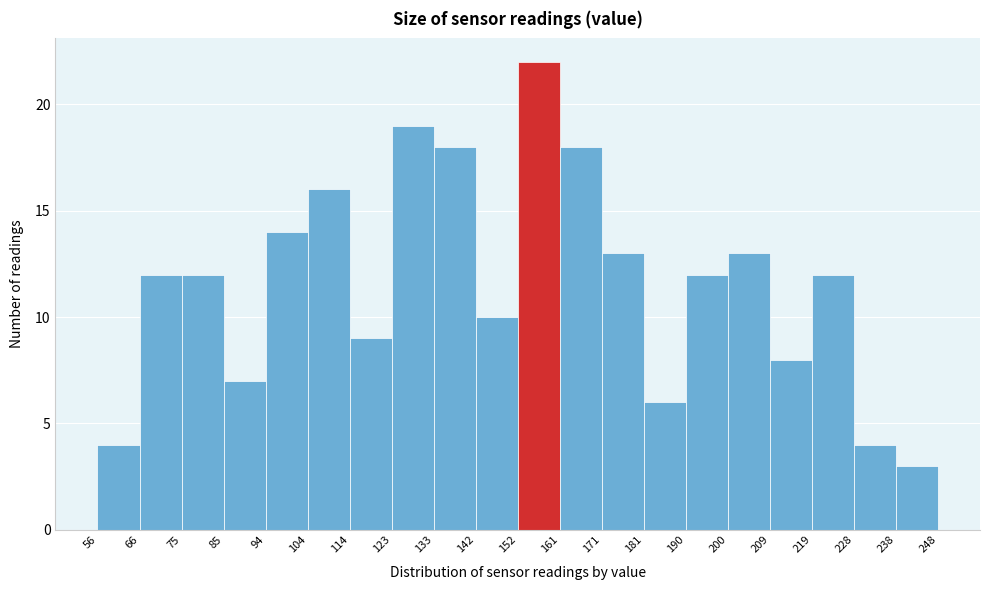

Reading left to right, list every bar in this chart as the range it spans on the x-axis followed by its height. The values are not printed on the chart, so give them approximately, as read against the axis.

56 to 66: 4
66 to 75: 12
75 to 85: 12
85 to 94: 7
94 to 104: 14
104 to 114: 16
114 to 123: 9
123 to 133: 19
133 to 142: 18
142 to 152: 10
152 to 161: 22
161 to 171: 18
171 to 181: 13
181 to 190: 6
190 to 200: 12
200 to 209: 13
209 to 219: 8
219 to 228: 12
228 to 238: 4
238 to 248: 3